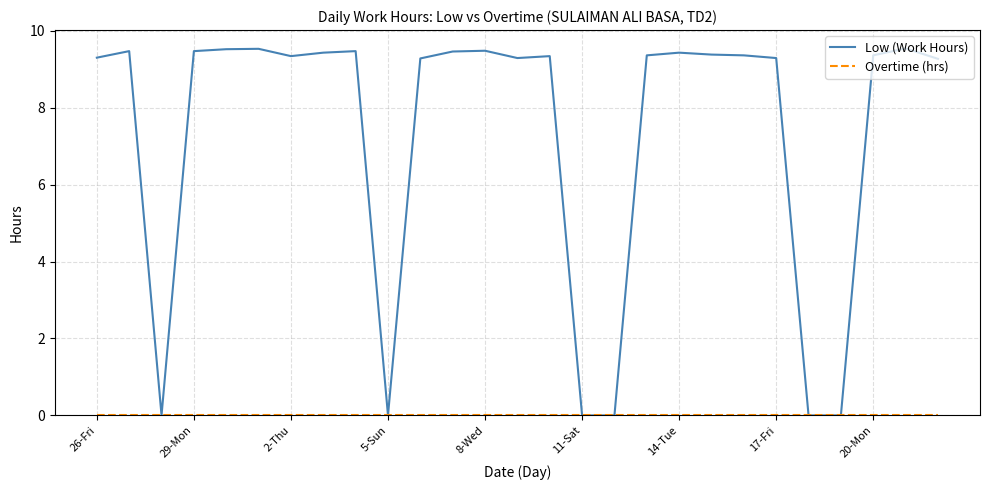

Which series has the largest range (max minus min)?

Low (Work Hours)